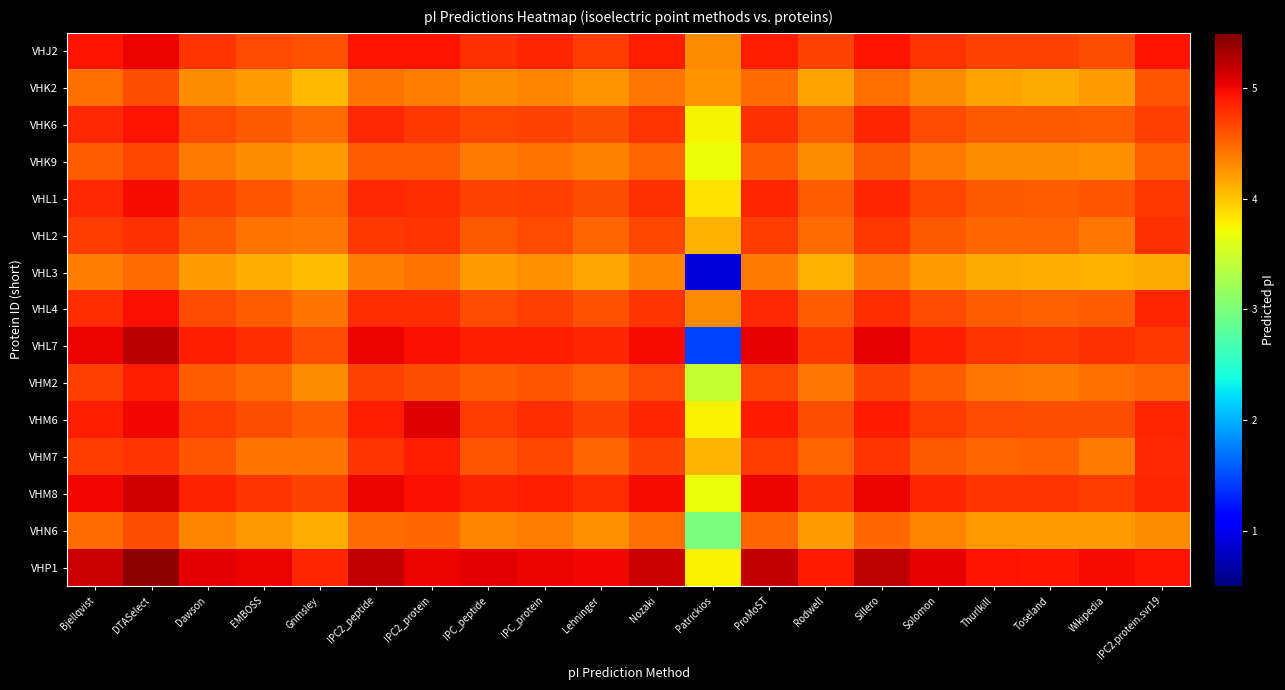

Count the number of data series in this chart.

15